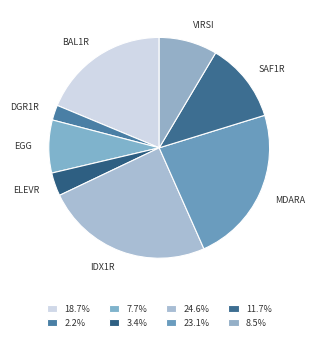

Which category has the smallest portion of the pie?

DGR1R